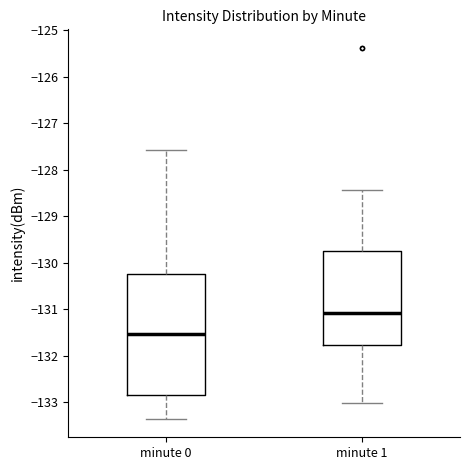

Comparing the boxes themselves (not the whiskers), which one is the tallest?

minute 0